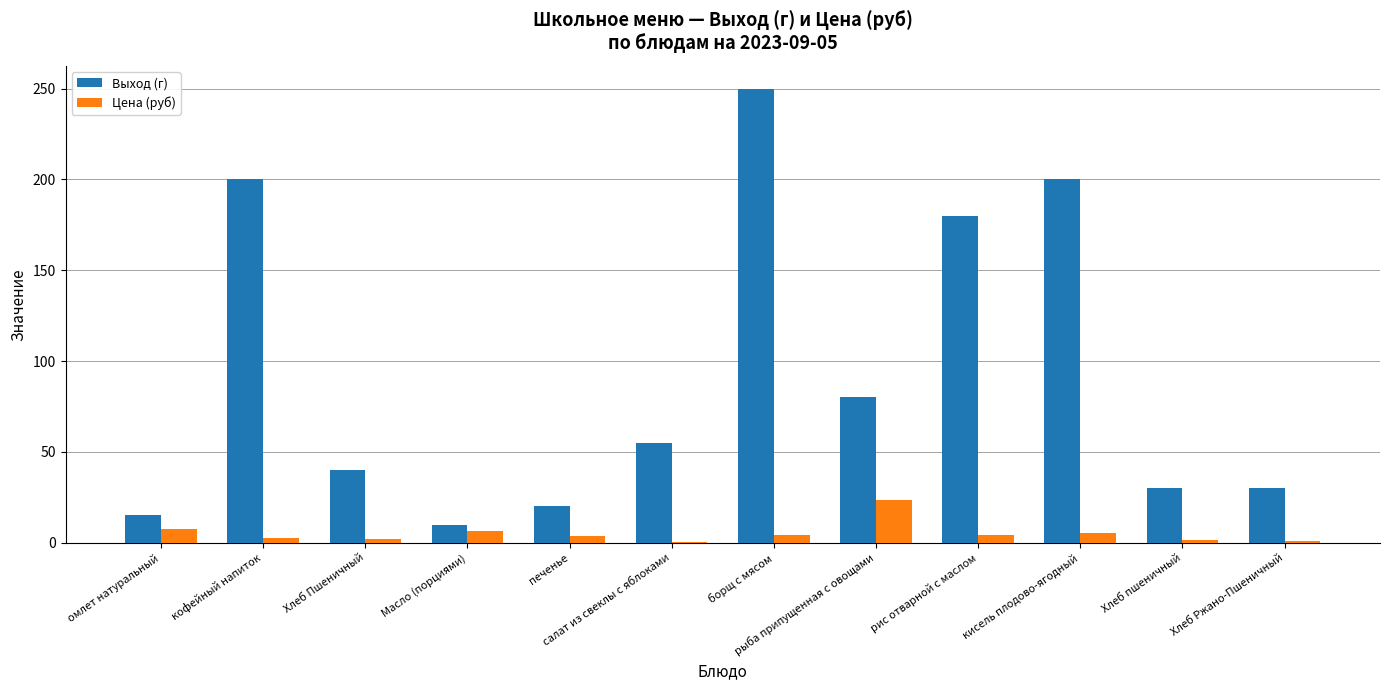

Are the bars horizontal?

No